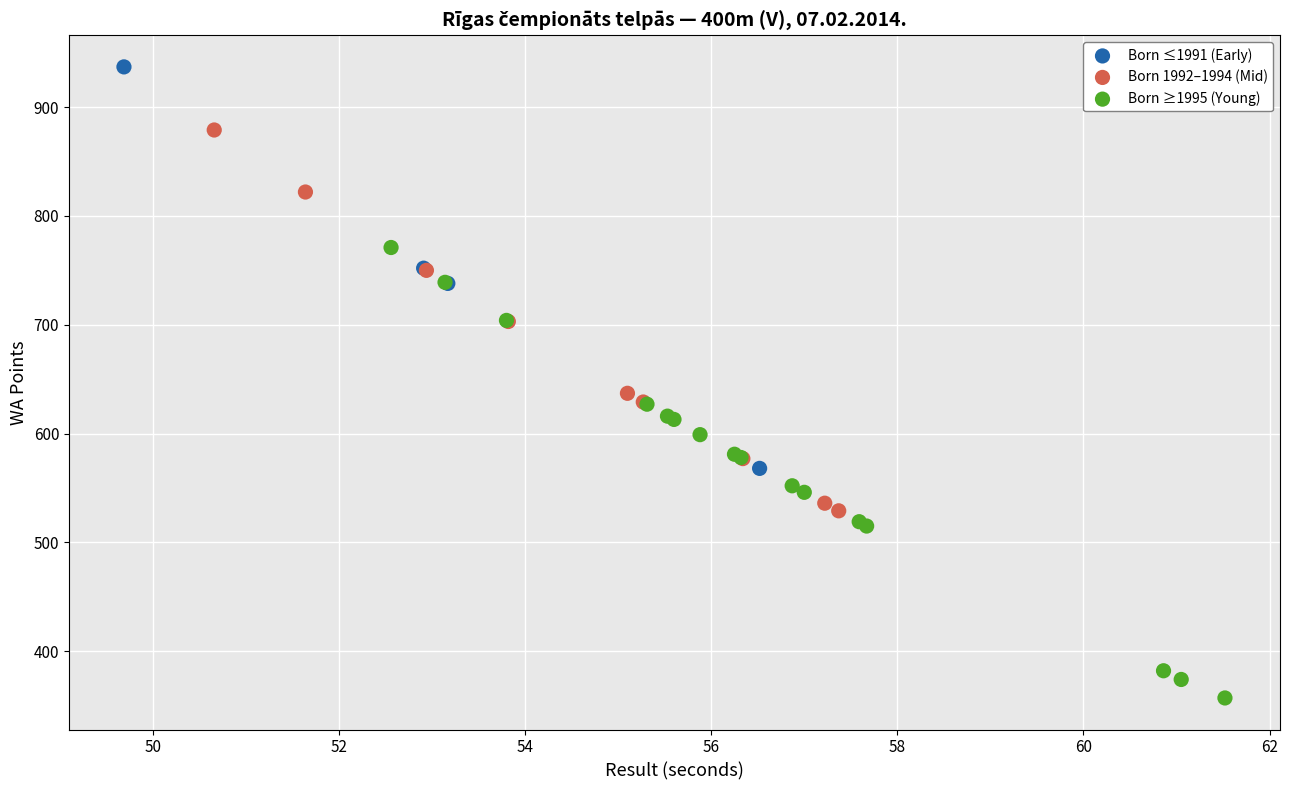

Which series contains the lowest Y value?

Born ≥1995 (Young)